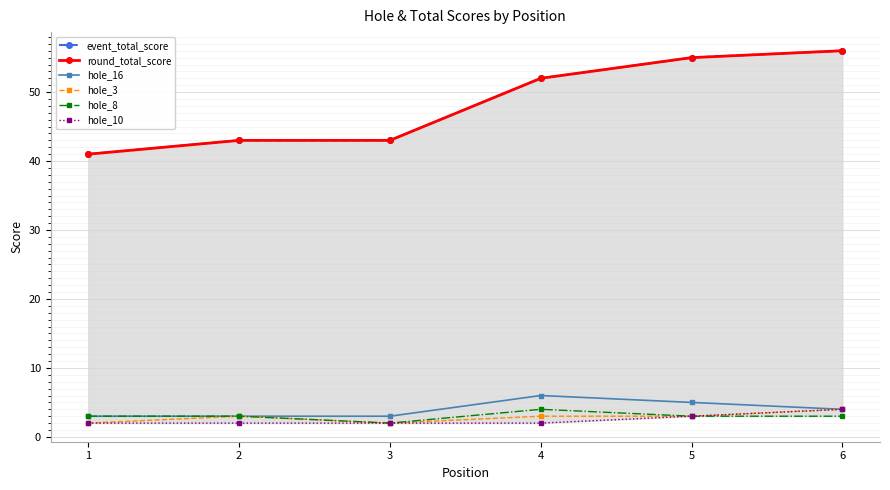

Which series has the widest spread of values?

event_total_score